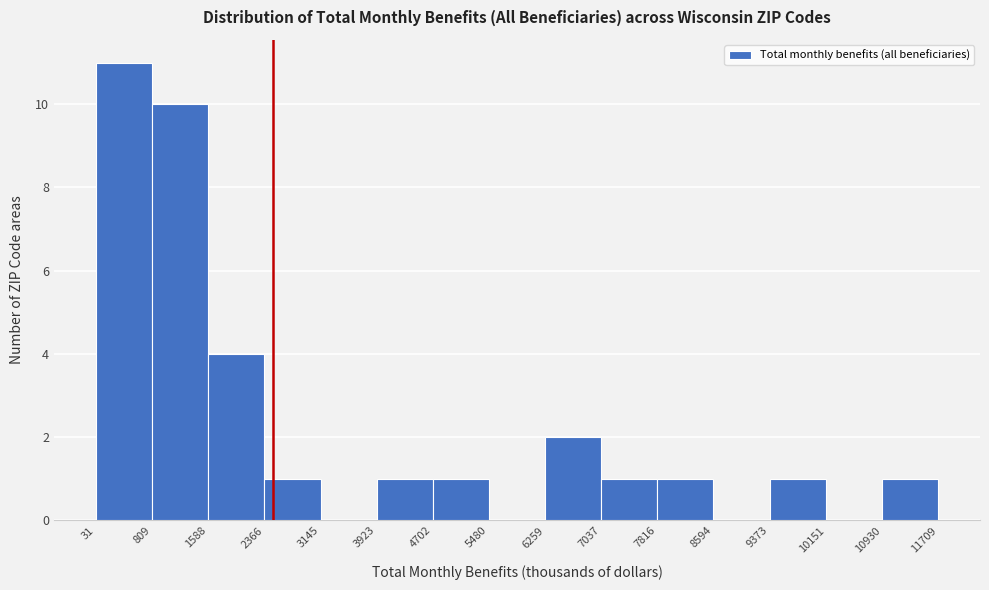

What is the height of the bar covering 4702 to 5480 on the x-axis? The values are not printed on the chart, so give them approximately, as read against the axis.

1